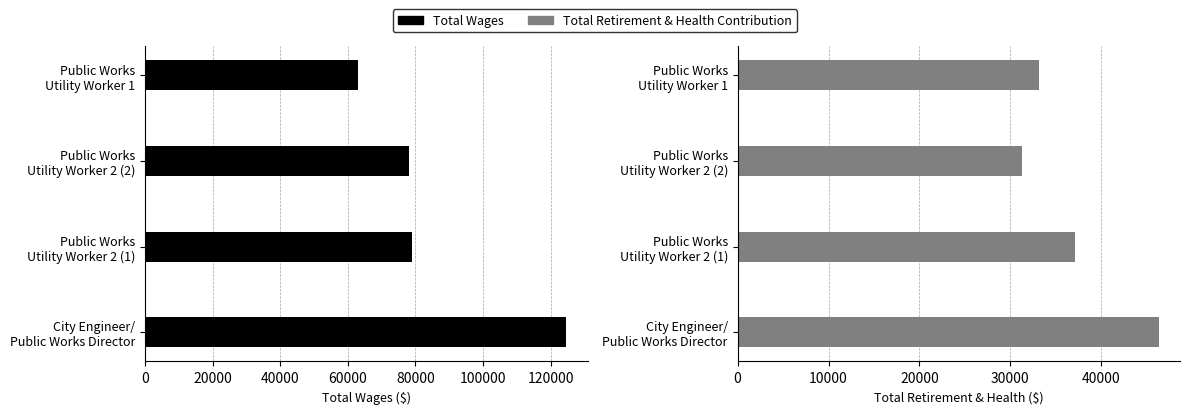

Is it true that Total Retirement & Health Contribution equals 31278 at Public Works Utility Worker 2 (2)?

True